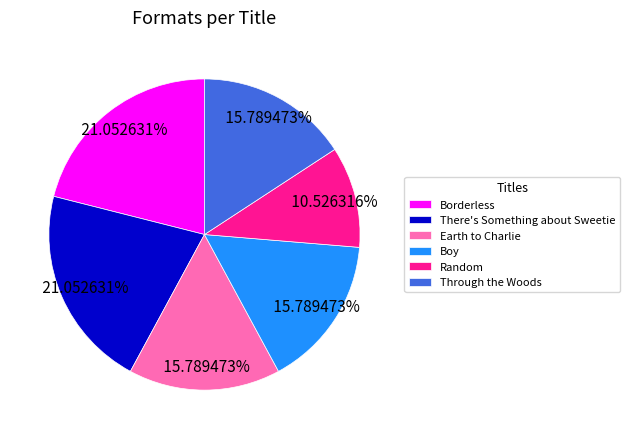

The Borderless slice represents 21% of the pie. True or false?

True